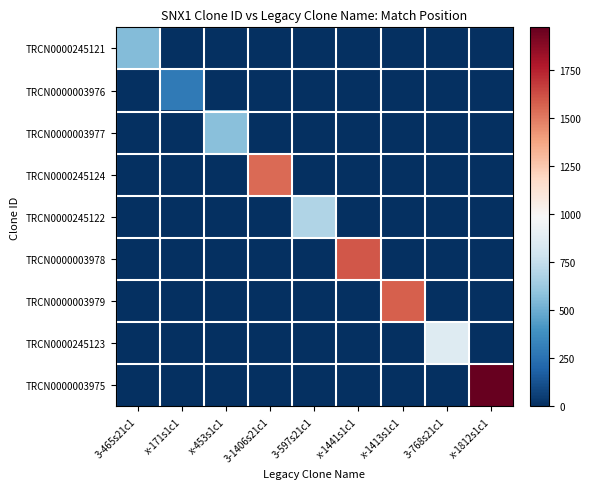

Reading left to right, what are all the values shown in this chart?

TRCN0000245121: 3-465s21c1=559	x-171s1c1=0	x-453s1c1=0	3-1406s21c1=0	3-597s21c1=0	x-1441s1c1=0	x-1413s1c1=0	3-768s21c1=0	x-1812s1c1=0
TRCN0000003976: 3-465s21c1=0	x-171s1c1=289	x-453s1c1=0	3-1406s21c1=0	3-597s21c1=0	x-1441s1c1=0	x-1413s1c1=0	3-768s21c1=0	x-1812s1c1=0
TRCN0000003977: 3-465s21c1=0	x-171s1c1=0	x-453s1c1=571	3-1406s21c1=0	3-597s21c1=0	x-1441s1c1=0	x-1413s1c1=0	3-768s21c1=0	x-1812s1c1=0
TRCN0000245124: 3-465s21c1=0	x-171s1c1=0	x-453s1c1=0	3-1406s21c1=1543	3-597s21c1=0	x-1441s1c1=0	x-1413s1c1=0	3-768s21c1=0	x-1812s1c1=0
TRCN0000245122: 3-465s21c1=0	x-171s1c1=0	x-453s1c1=0	3-1406s21c1=0	3-597s21c1=691	x-1441s1c1=0	x-1413s1c1=0	3-768s21c1=0	x-1812s1c1=0
TRCN0000003978: 3-465s21c1=0	x-171s1c1=0	x-453s1c1=0	3-1406s21c1=0	3-597s21c1=0	x-1441s1c1=1602	x-1413s1c1=0	3-768s21c1=0	x-1812s1c1=0
TRCN0000003979: 3-465s21c1=0	x-171s1c1=0	x-453s1c1=0	3-1406s21c1=0	3-597s21c1=0	x-1441s1c1=0	x-1413s1c1=1574	3-768s21c1=0	x-1812s1c1=0
TRCN0000245123: 3-465s21c1=0	x-171s1c1=0	x-453s1c1=0	3-1406s21c1=0	3-597s21c1=0	x-1441s1c1=0	x-1413s1c1=0	3-768s21c1=862	x-1812s1c1=0
TRCN0000003975: 3-465s21c1=0	x-171s1c1=0	x-453s1c1=0	3-1406s21c1=0	3-597s21c1=0	x-1441s1c1=0	x-1413s1c1=0	3-768s21c1=0	x-1812s1c1=1973